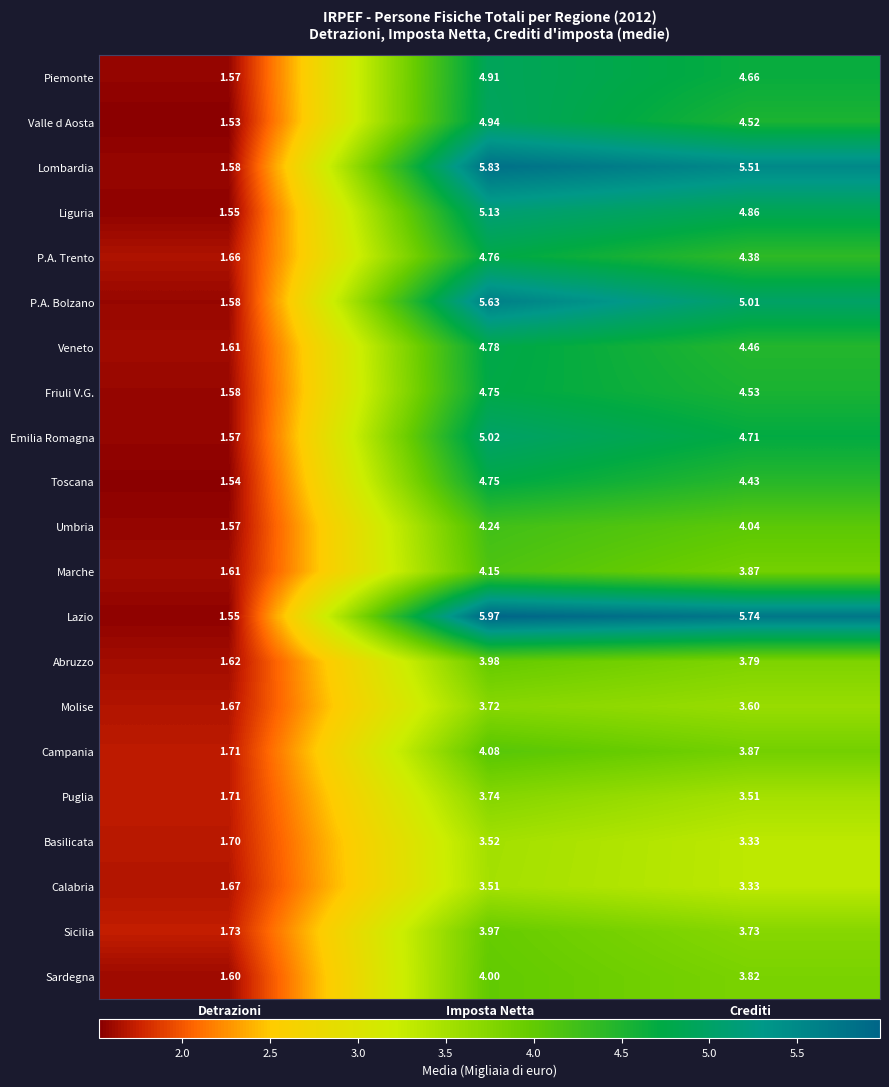

How many distinct data groups are displayed?

21